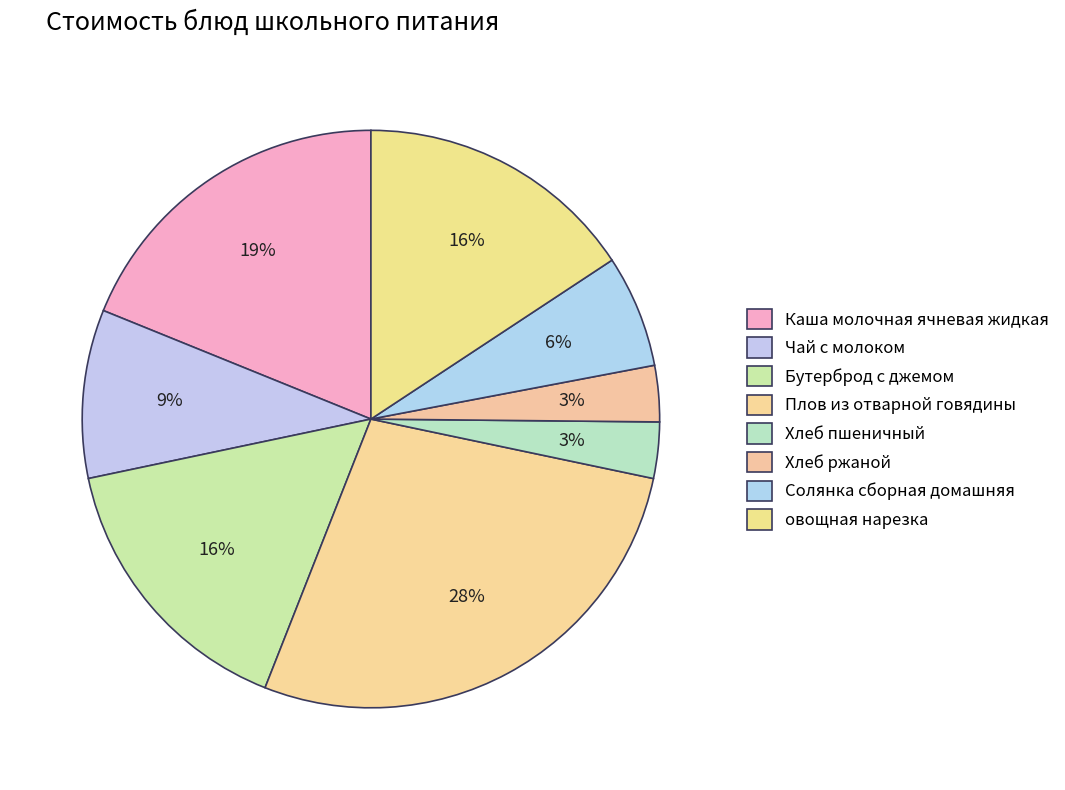

The овощная нарезка slice represents 3% of the pie. True or false?

False